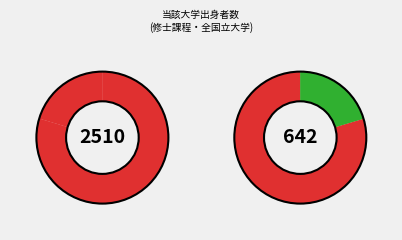

Which series has the largest range (max minus min)?

当該_男